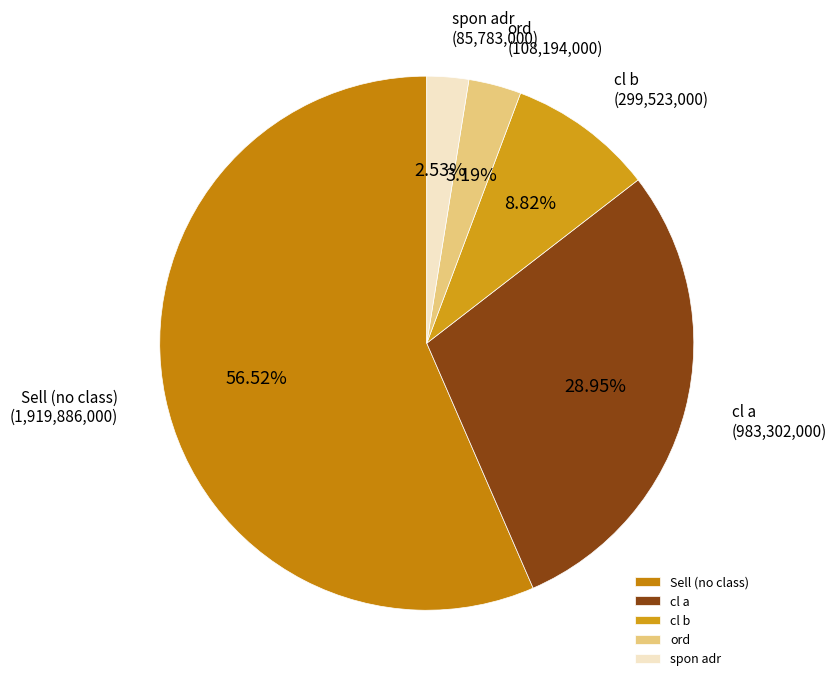

What is the total percentage of ord and cl a?

32.1%